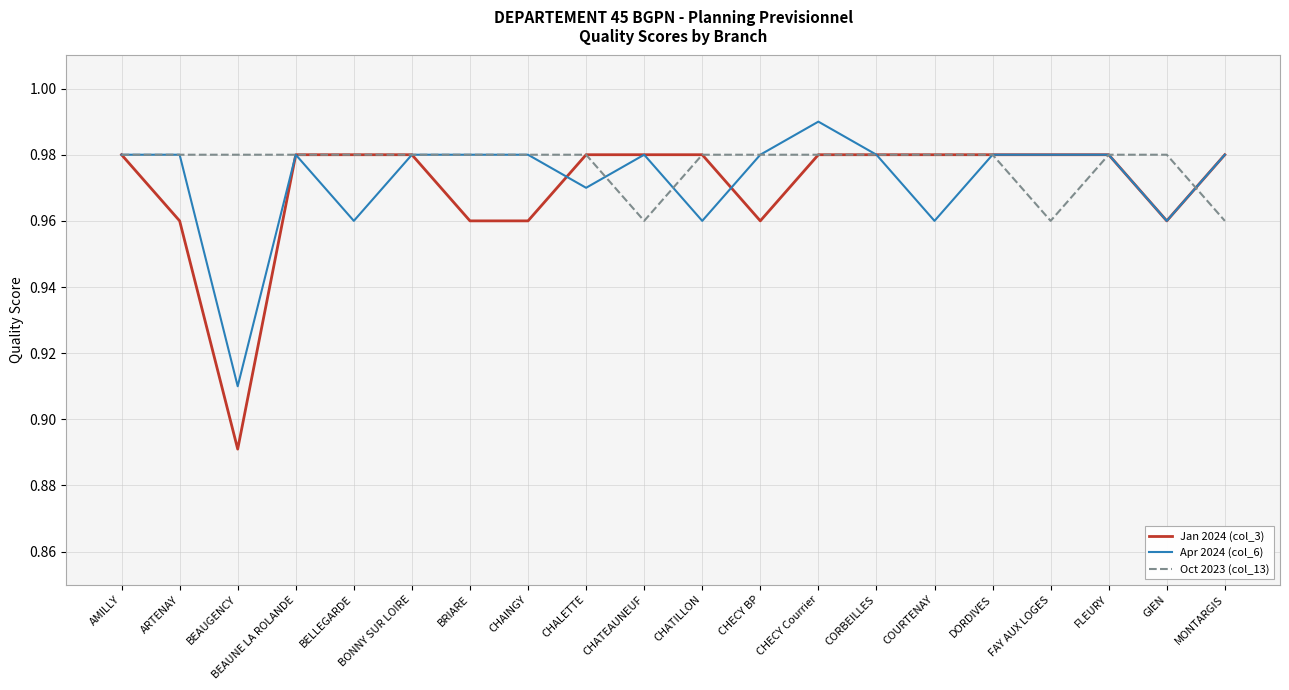

What is the difference between the second highest and minimum values in the Apr 2024 (col_6) series?

0.1